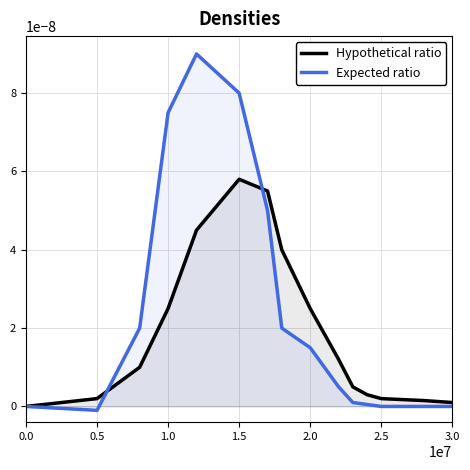

In Expected ratio, how many points are lower than both neighbors (excluding endpoints)?

1